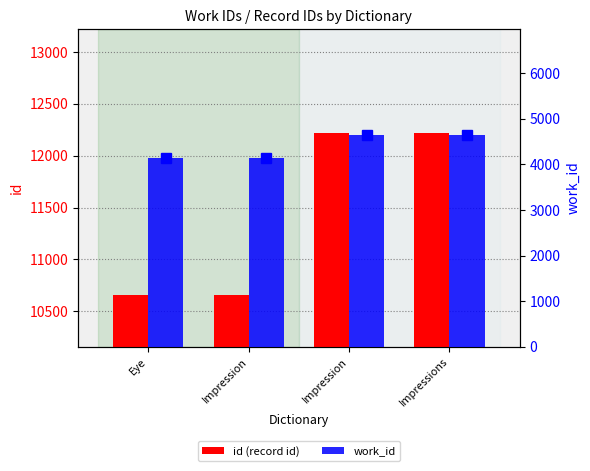

What is the label of the 2nd bar from the left?

Impression